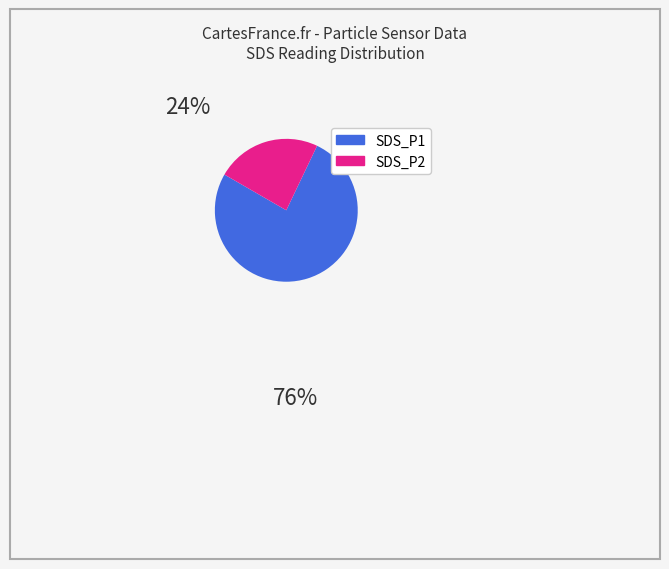

Does any single category account for the majority?

Yes